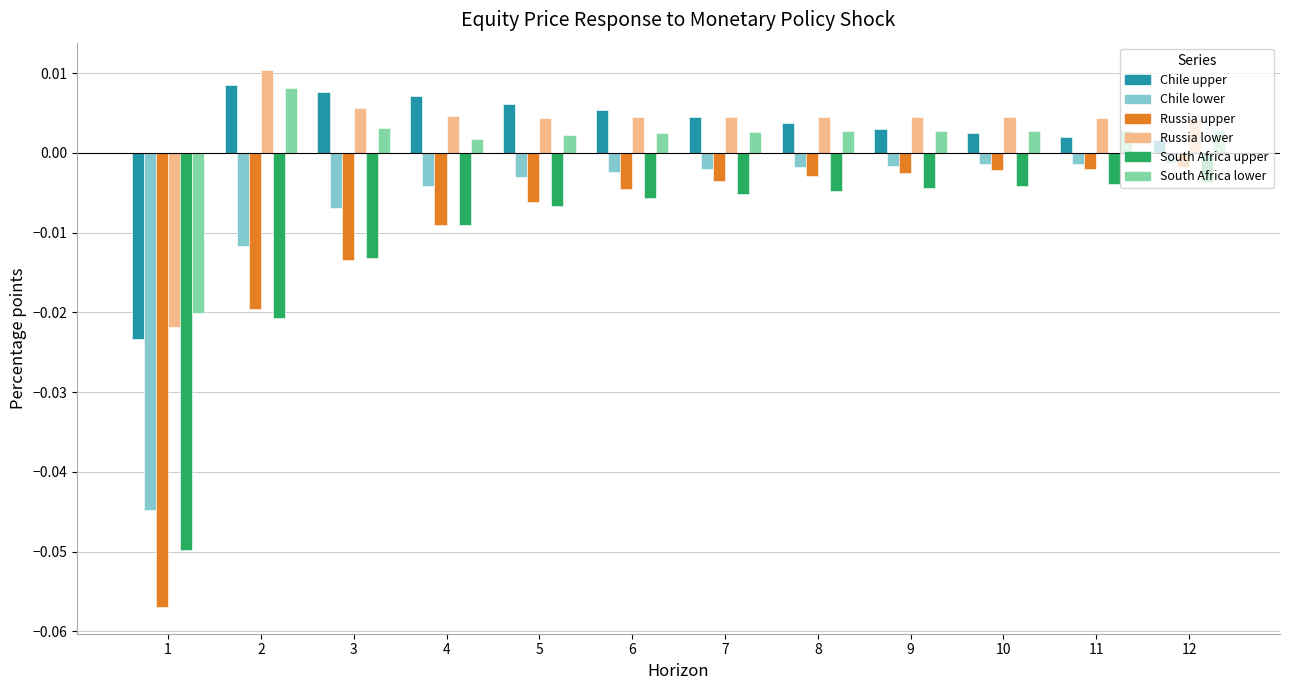

At which category does the chart reach its peak across all series?

2